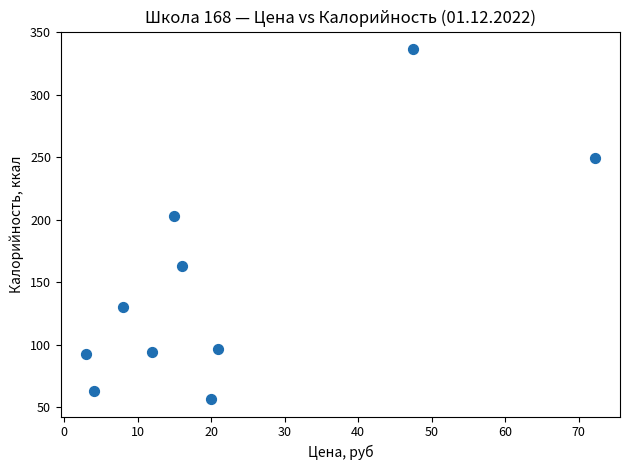

What is the range of X values (max minus min)?

69.2